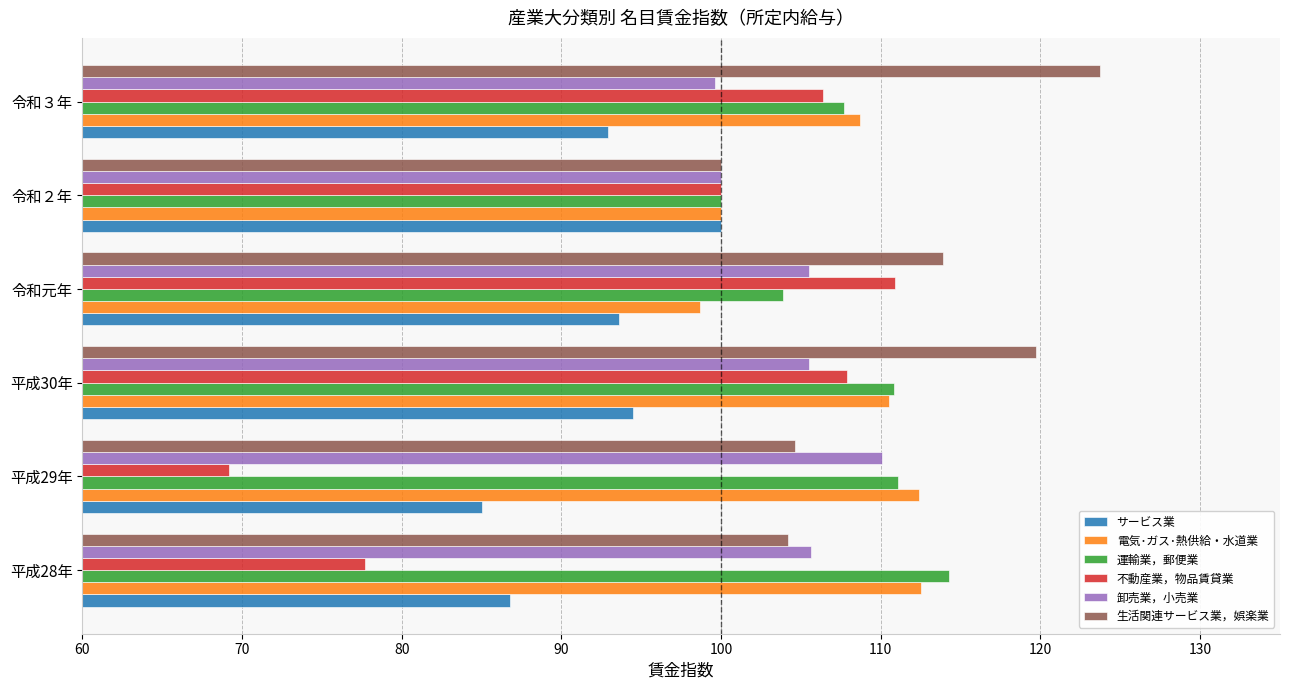

Is the value of 卸売業，小売業 at 平成30年 greater than the value of 不動産業，物品賃貸業 at 令和元年?

No